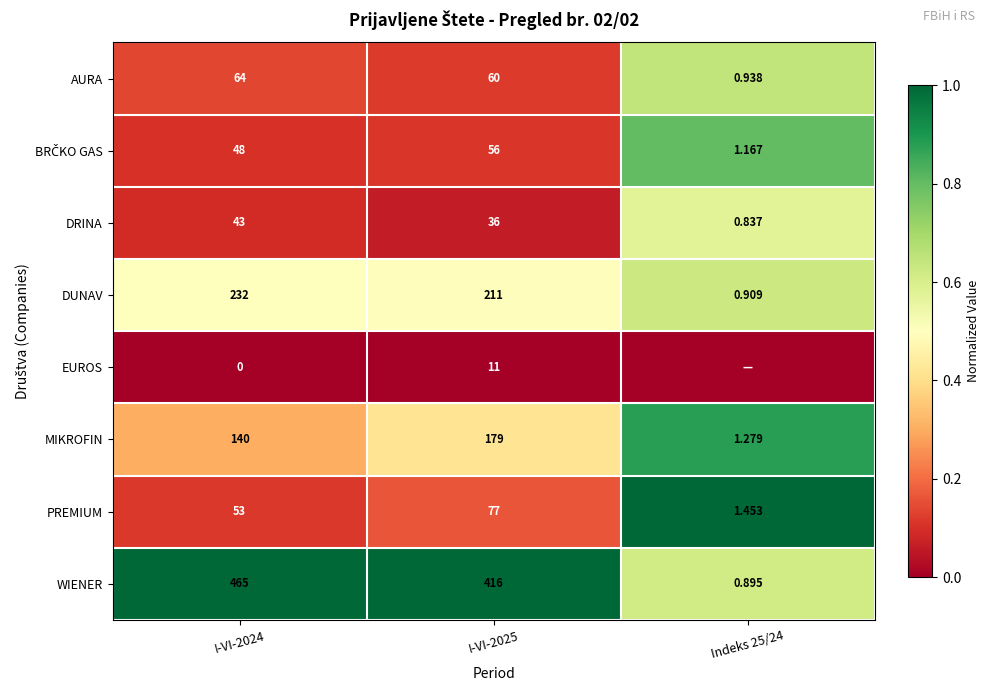

What is the total value across all series at I-VI-2024?

1045.0